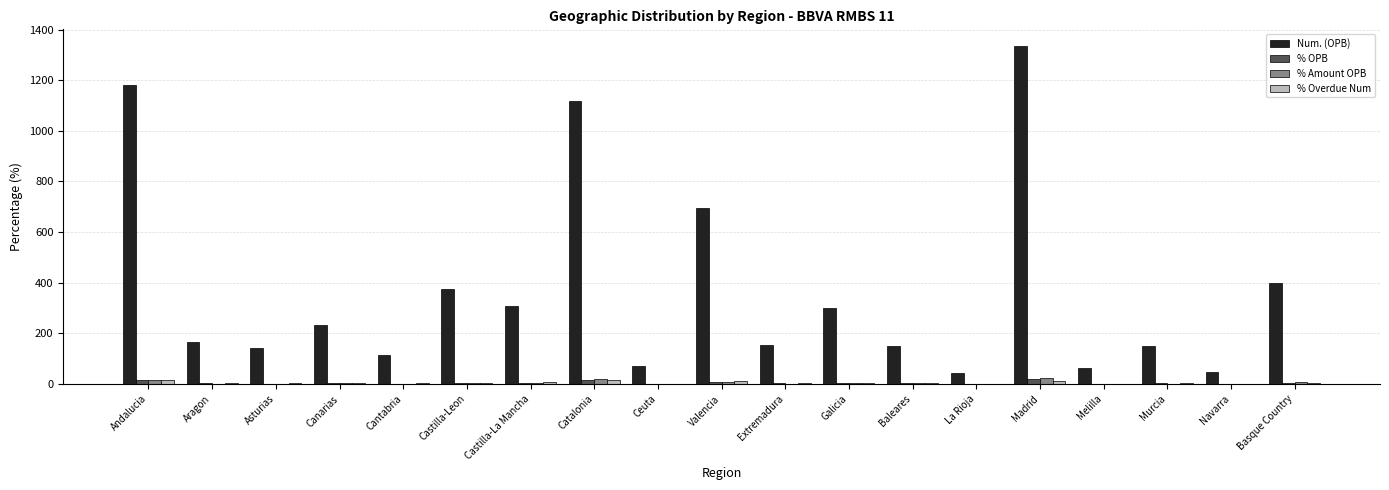

What value does the % OPB series have at Galicia?

4.3